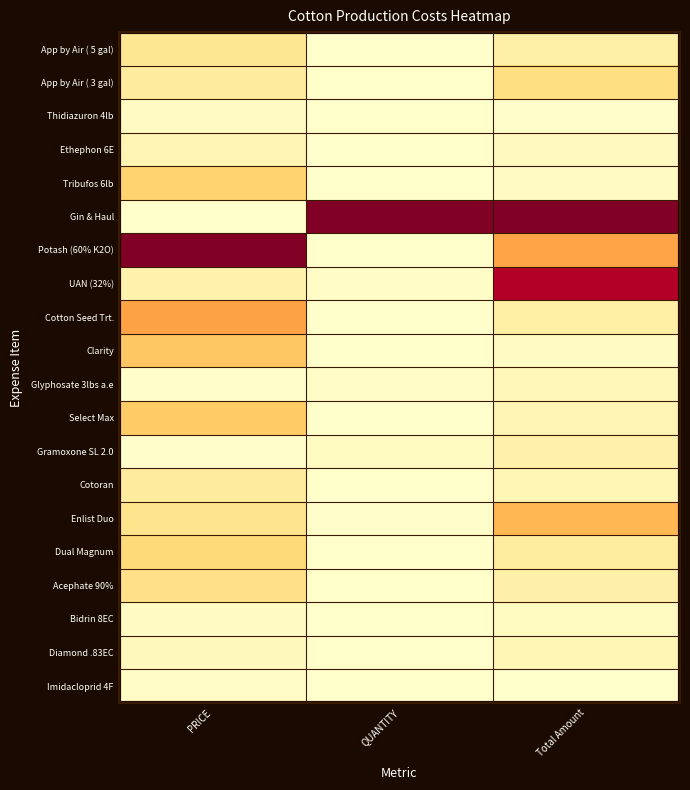

Which series has the widest spread of values?

Gin & Haul